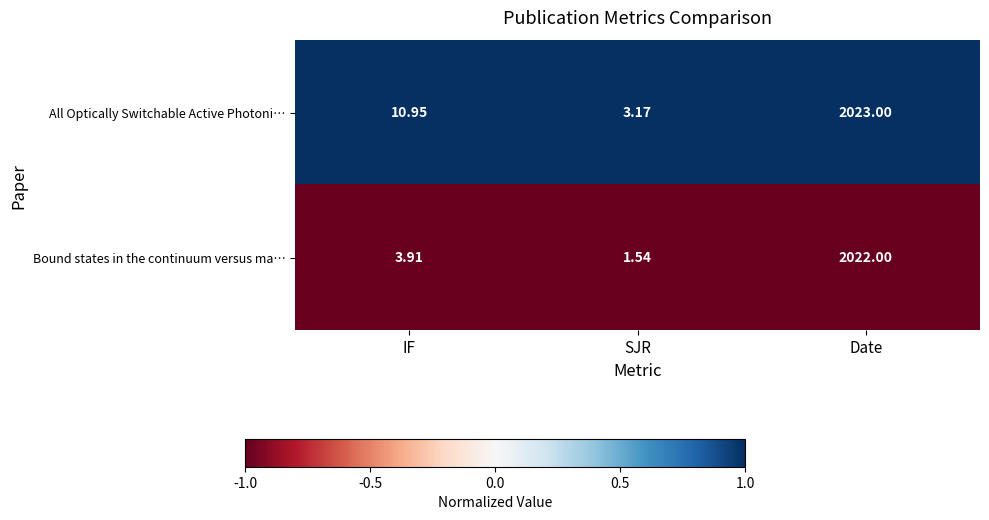

Which category has the highest value in the Bound states in the continuum versus ma… series?

Date